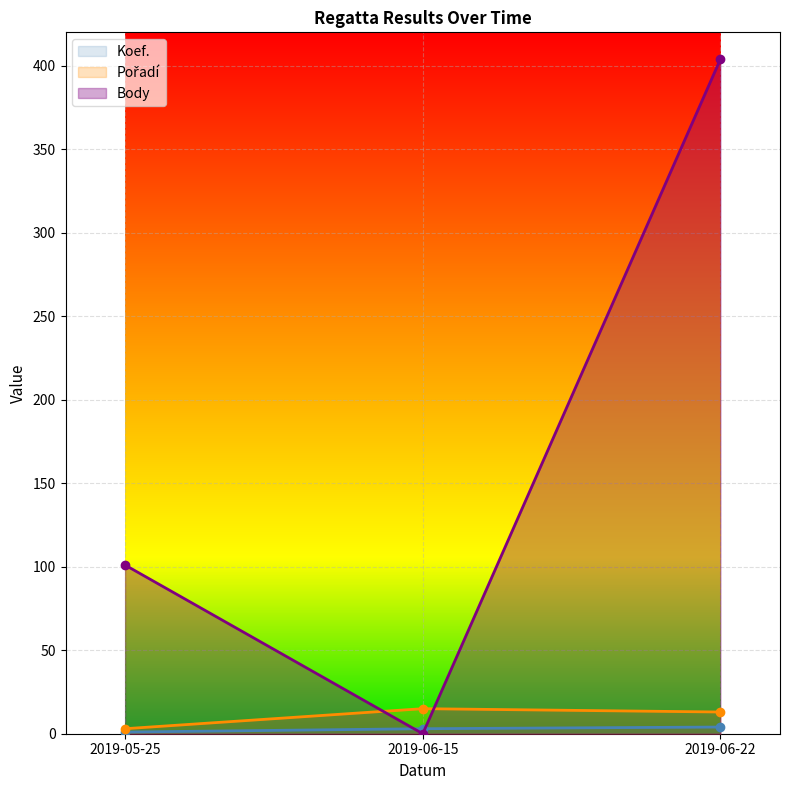

What is the spread (max minus min) of values at 2019-06-15?

15